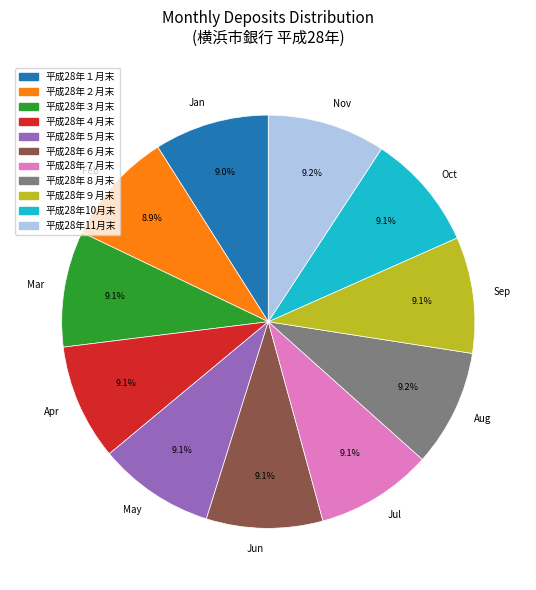

Combined, what portion of the pie is Jan and Mar?

18.1%